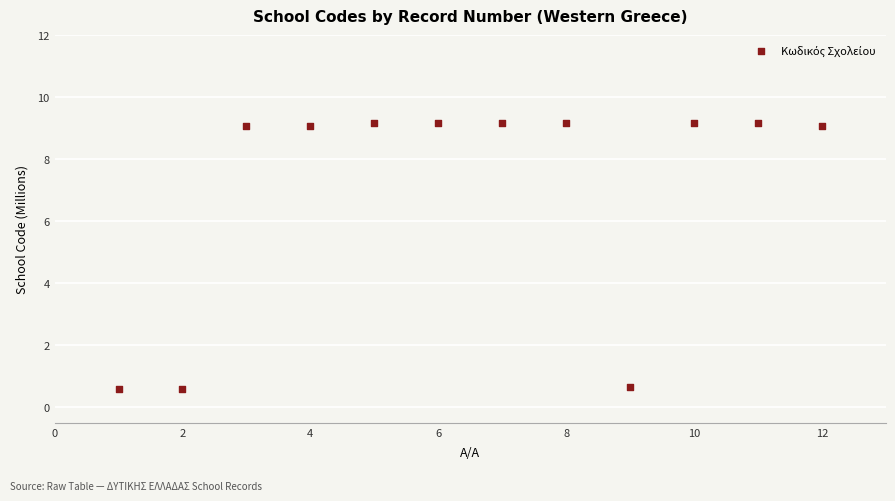

What is the range of X values (max minus min)?

11.0